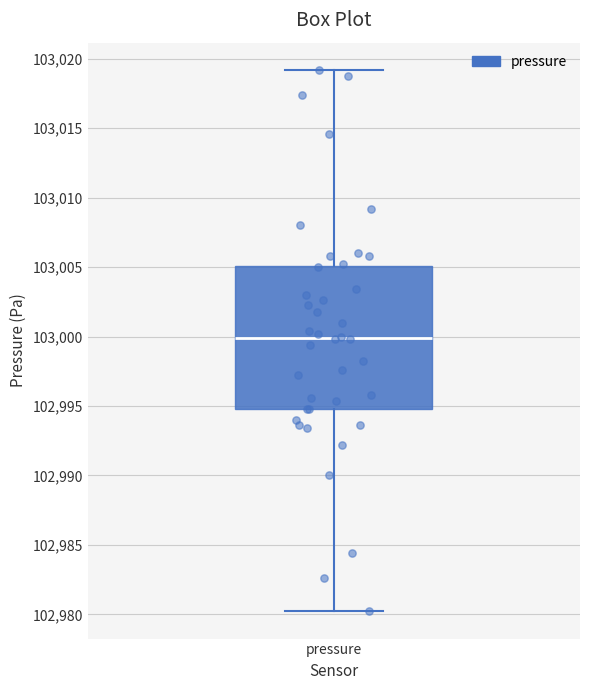

Transcribe this box plot: give where the median line is, the range the box spans, and where the two whiskers end, as read against the y-axis. The values are not printed on the chart, so give them approximately, as read against the axis.

median 103000, box 102995 to 103005, whiskers 102980 to 103019